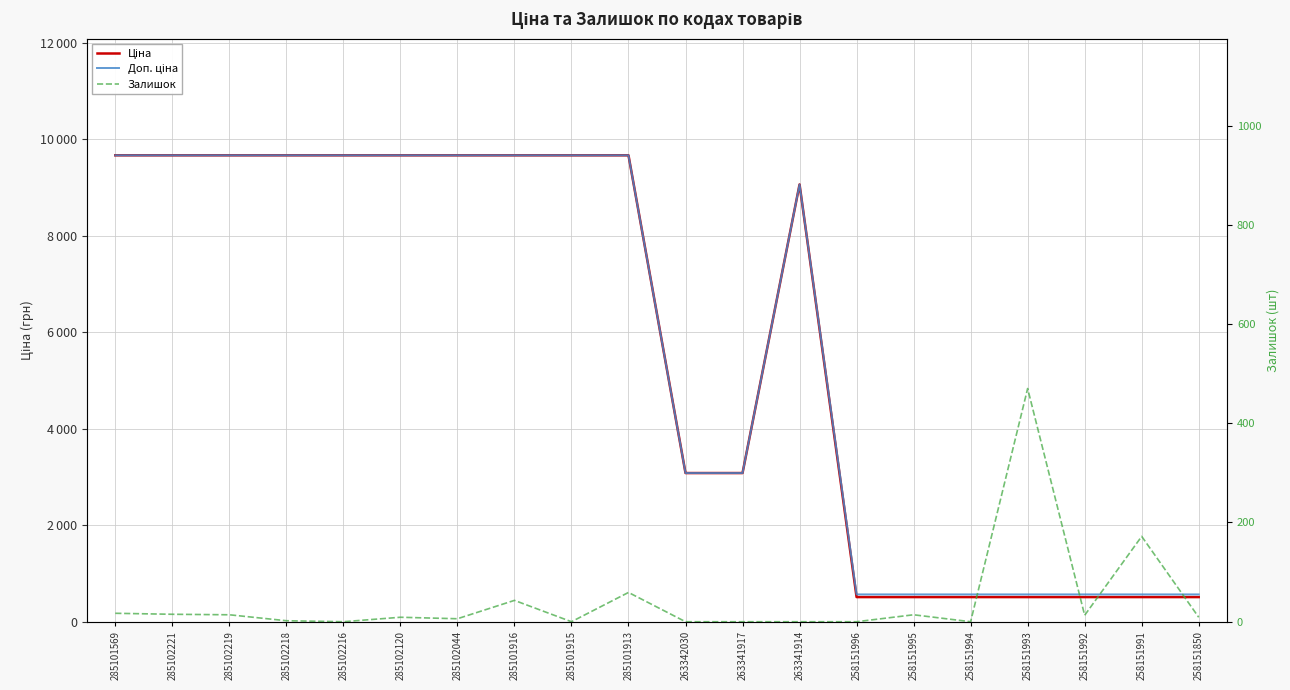

What is the average value of the Ціна series?

5772.1